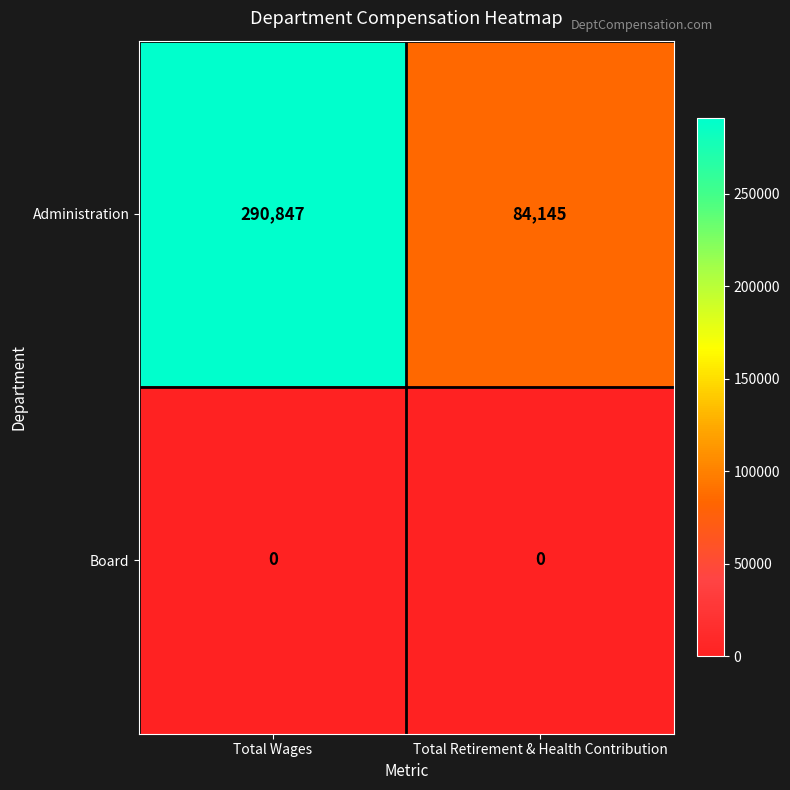

True or false: Administration has a value of 290847 at Total Wages.

True